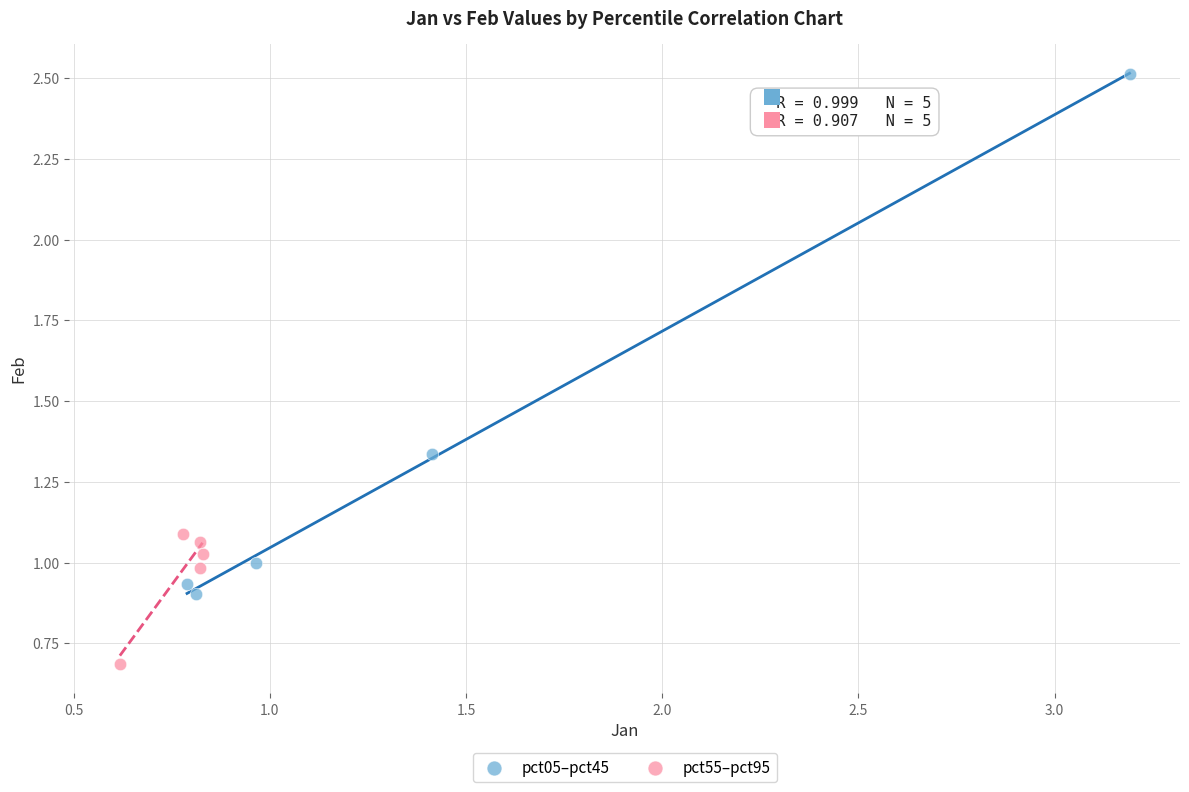

Which series contains the highest Y value?

pct05–pct45